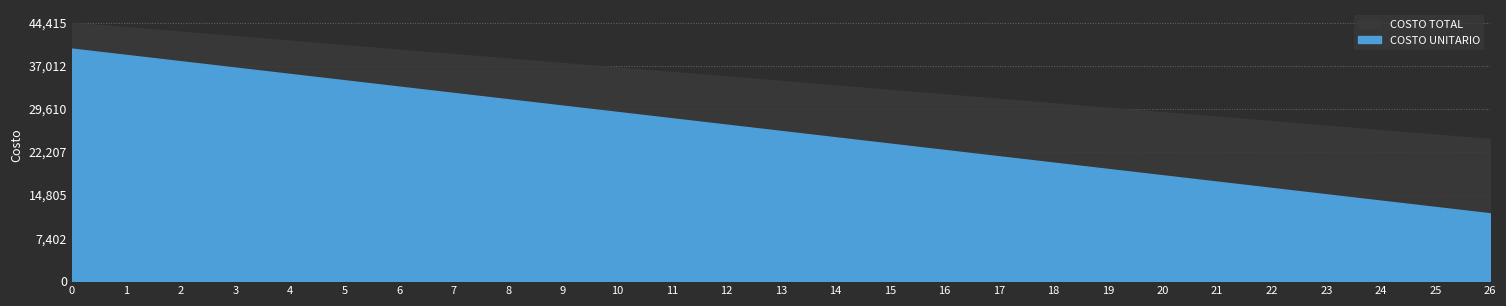

List the series in order of their peak value, lowest first.

COSTO UNITARIO, COSTO TOTAL